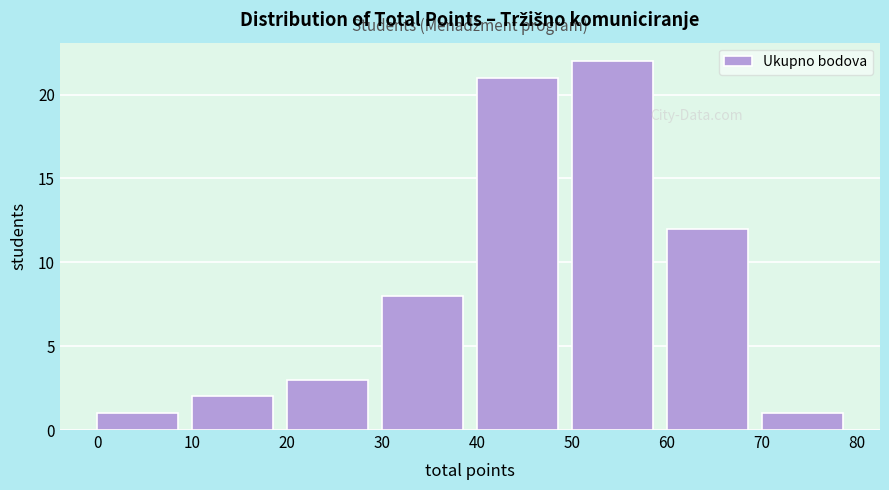

Which range on the x-axis has the tallest bar?

50 to 60